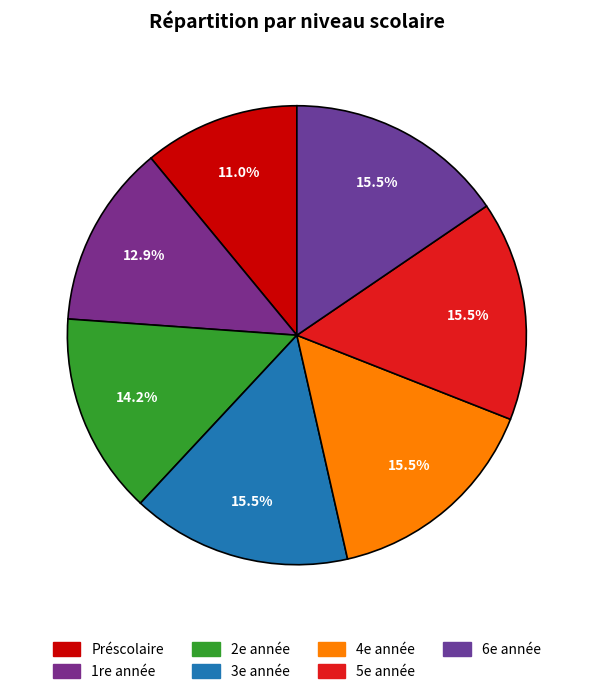

Is there a majority slice in this chart?

No